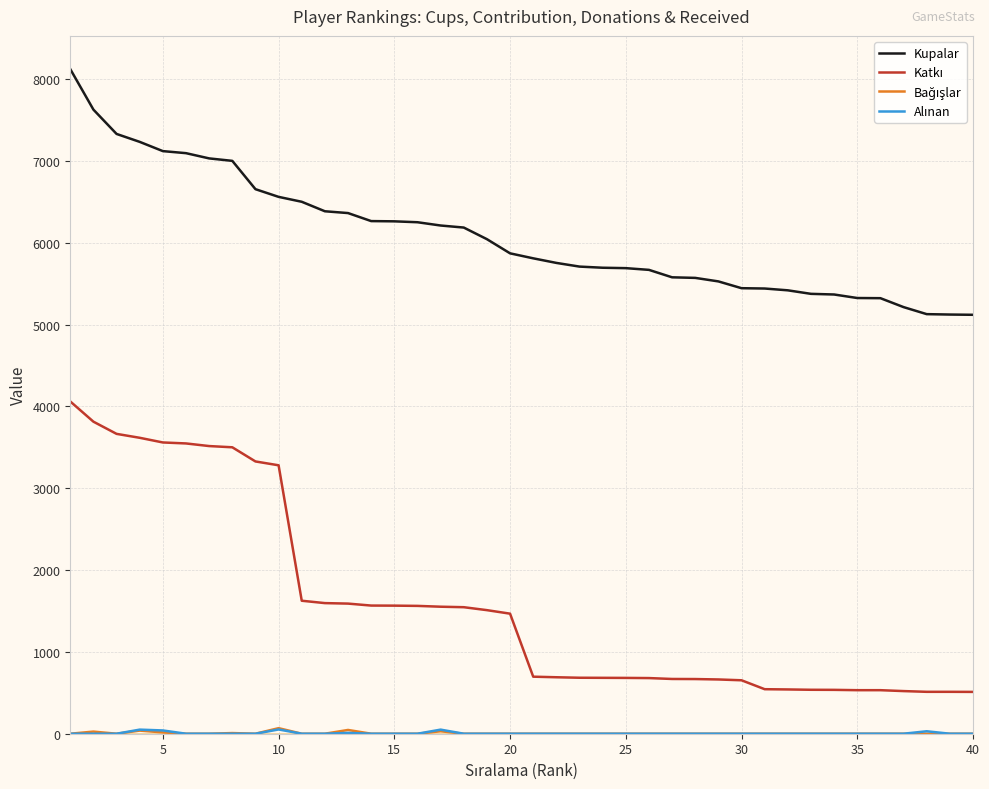

Which series has the largest total across all categories?

Kupalar